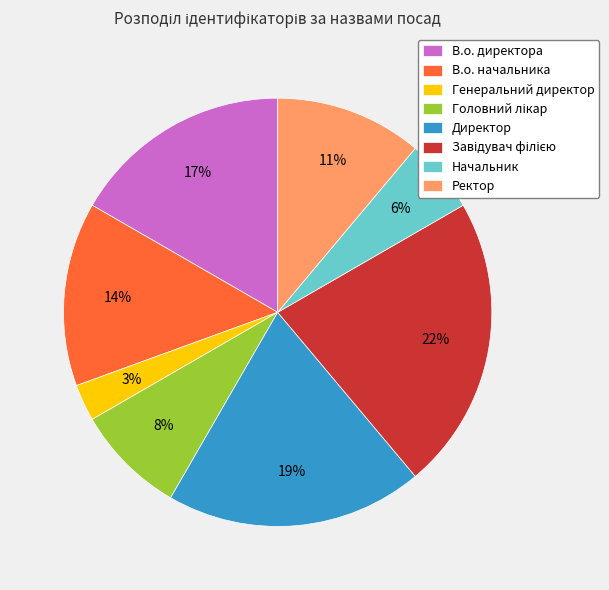

To the nearest percent, what percentage of the pie is Генеральний директор?

3%